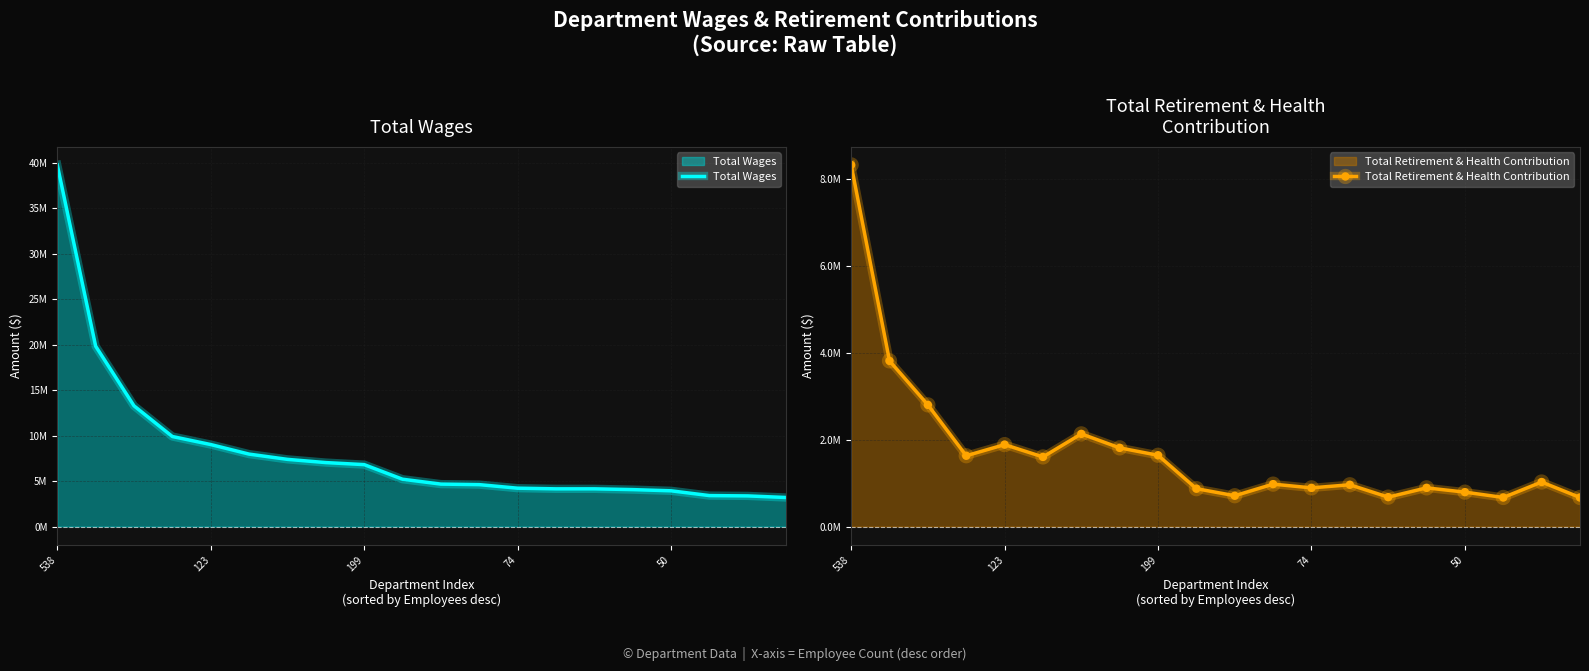

The Total Retirement & Health Contribution series shows 964449 at 13. True or false?

True